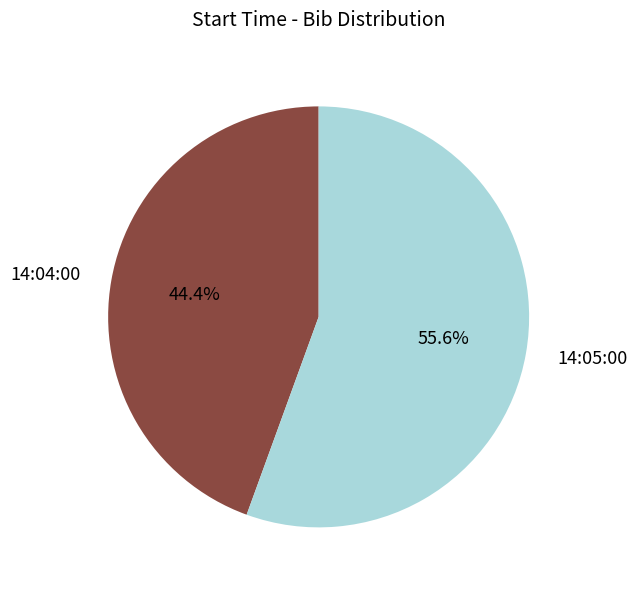

Is there a majority slice in this chart?

Yes